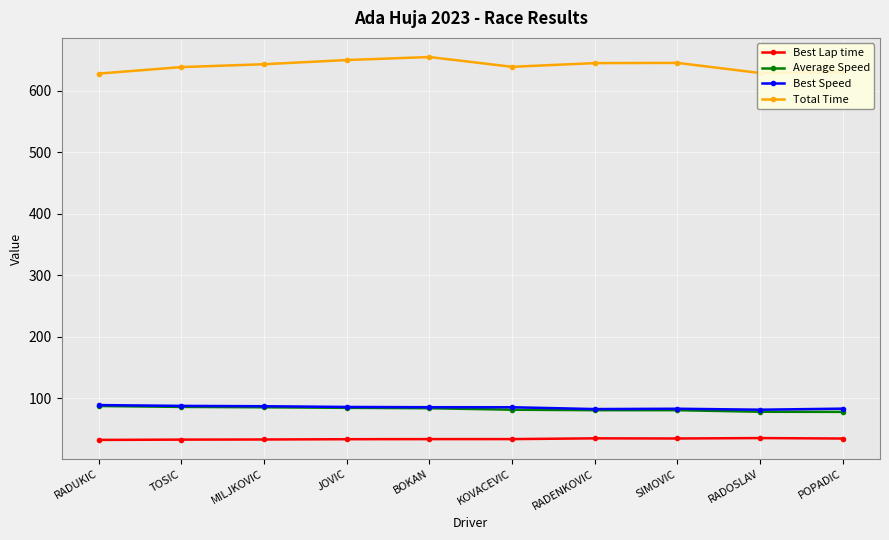

What is the sum of all Best Lap time values?

340.2